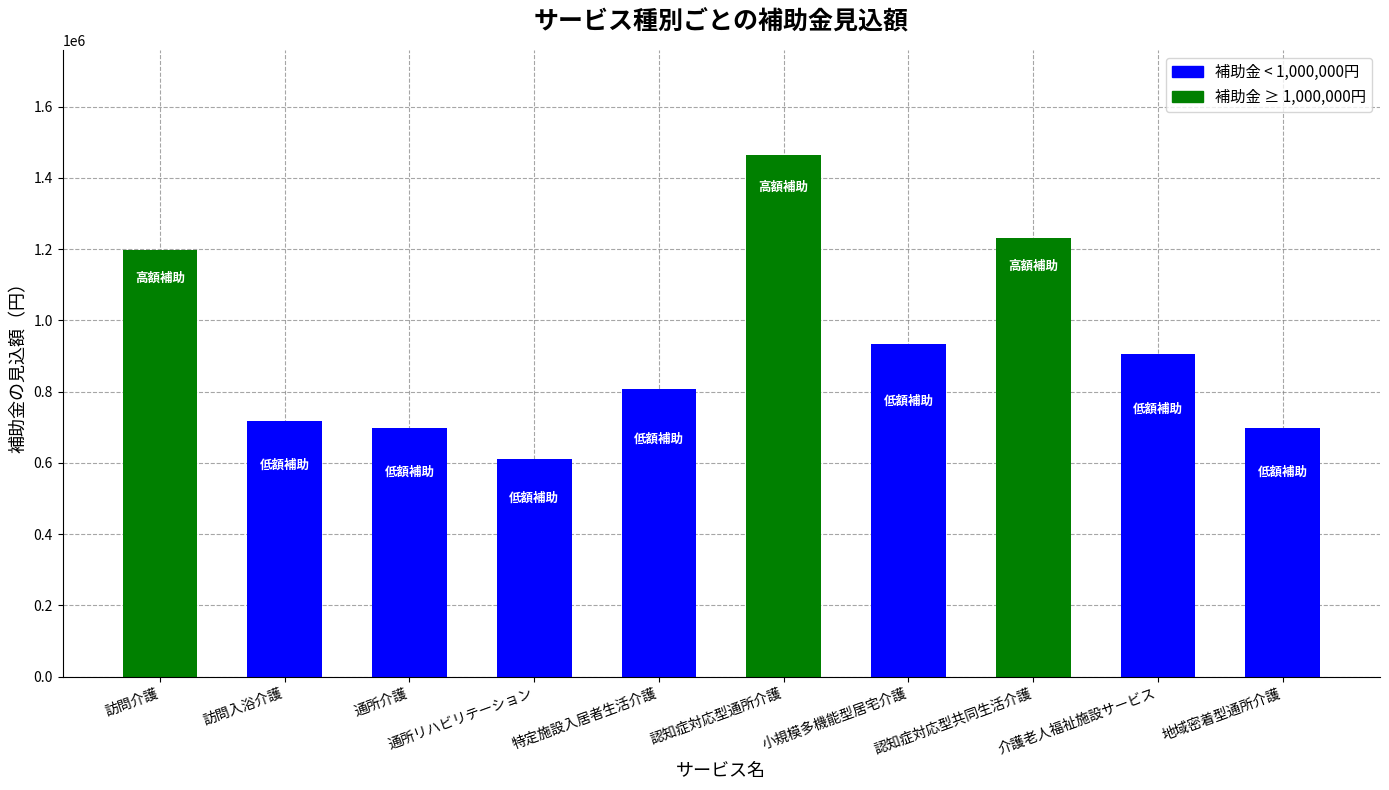

Reading right to left, list all the values displayed in this chart.

地域密着型通所介護=697600	介護老人福祉施設サービス=904700	認知症対応型共同生活介護=1231700	小規模多機能型居宅介護=932400	認知症対応型通所介護=1465200	特定施設入居者生活介護=806600	通所リハビリテーション=610500	通所介護=697600	訪問入浴介護=718200	訪問介護=1197000